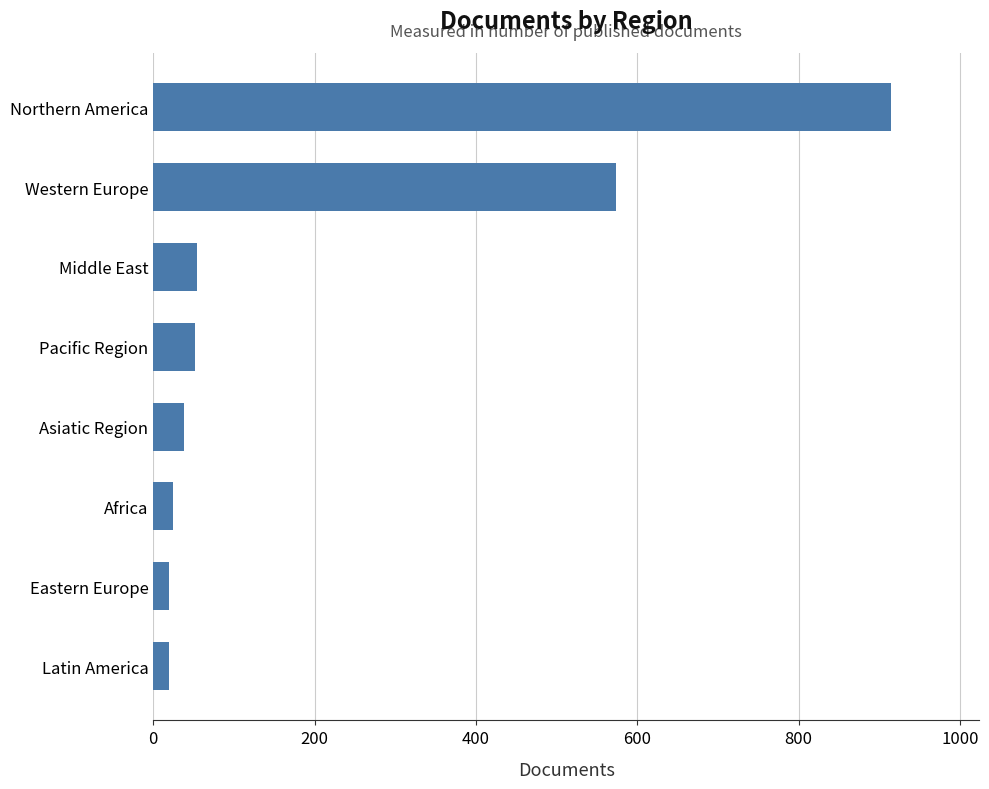

What is the maximum value shown in the chart?

914